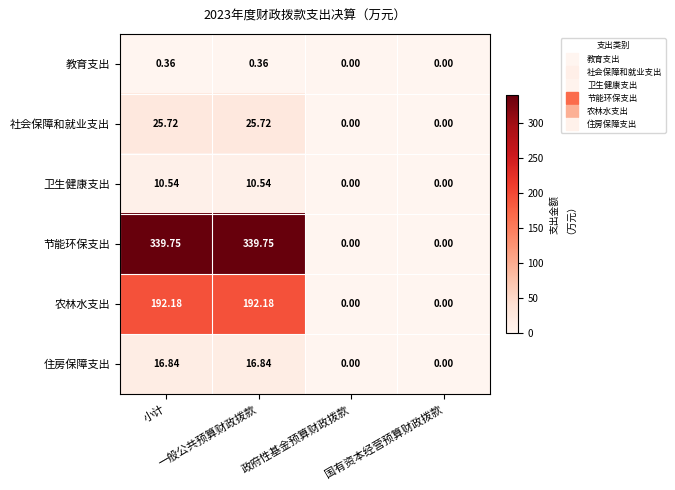

Which series has the largest total across all categories?

节能环保支出